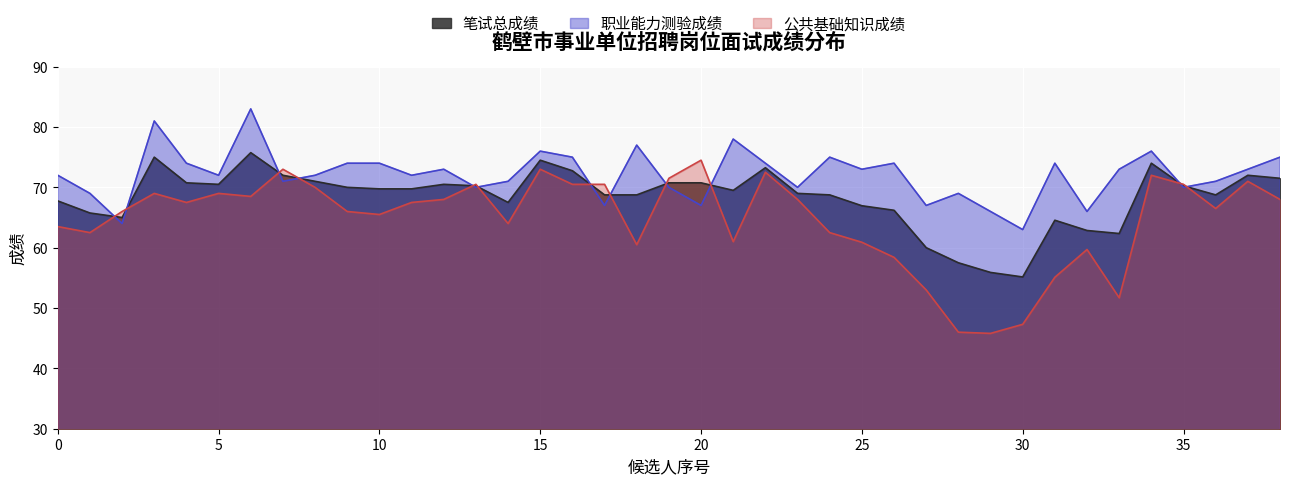

At which category is the sum across all series the highest?

刘启凡